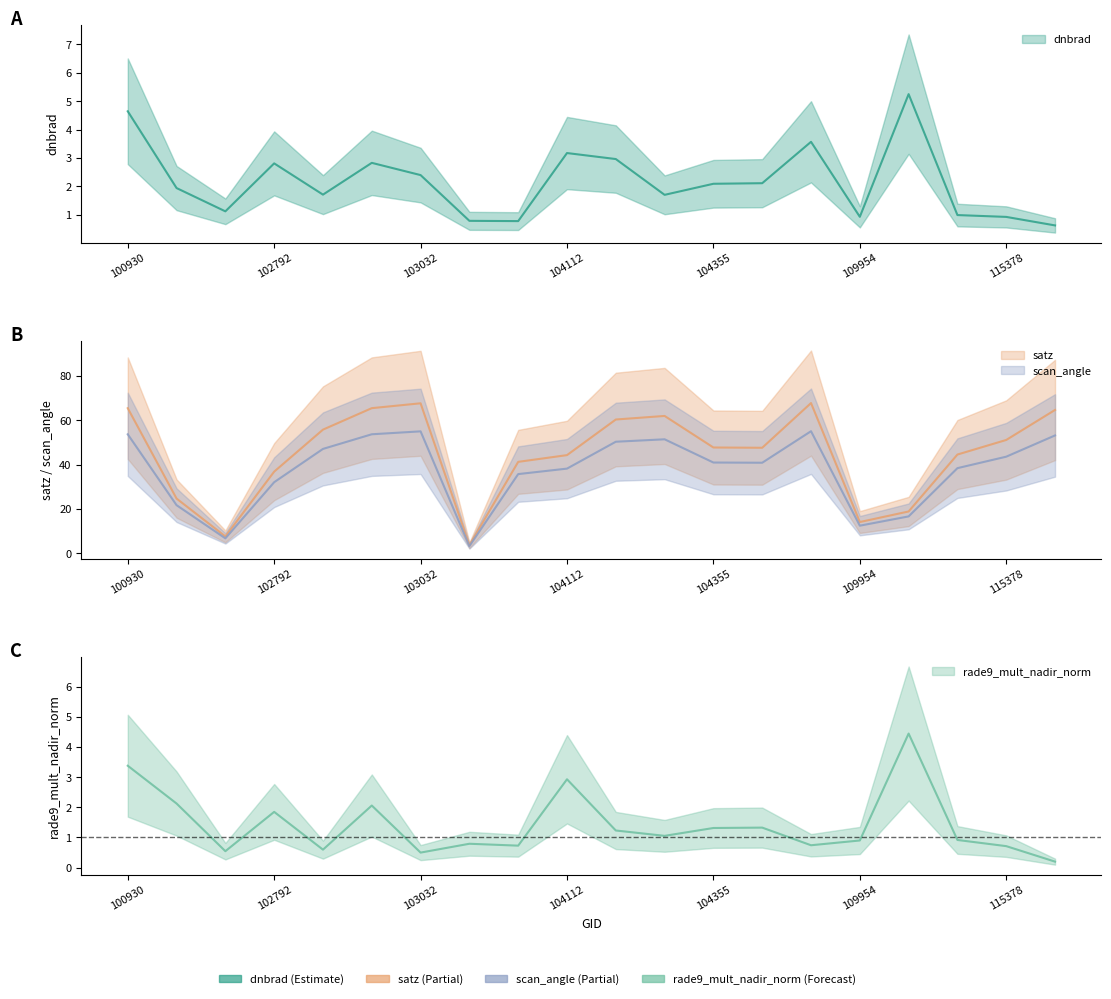

The value of scan_angle at 104236 is 90.7. True or false?

False